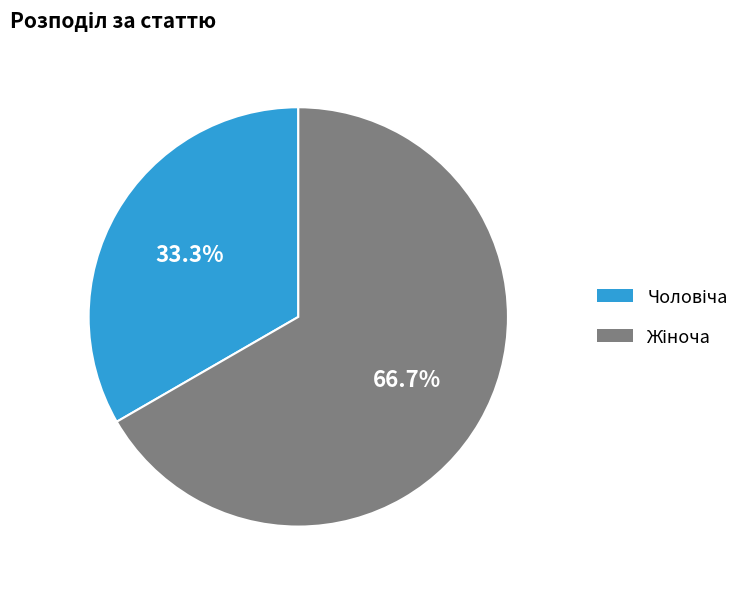

What is the ratio of the value at Жіноча to the value at Чоловіча?

2.0